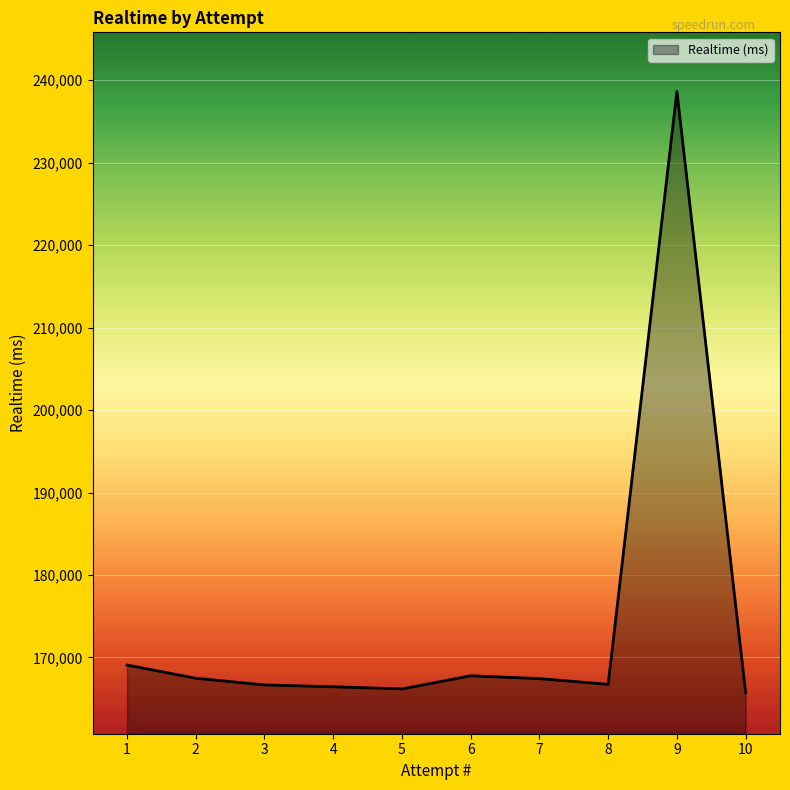

What is the ratio of the value at 7 to the value at 4?

1.0